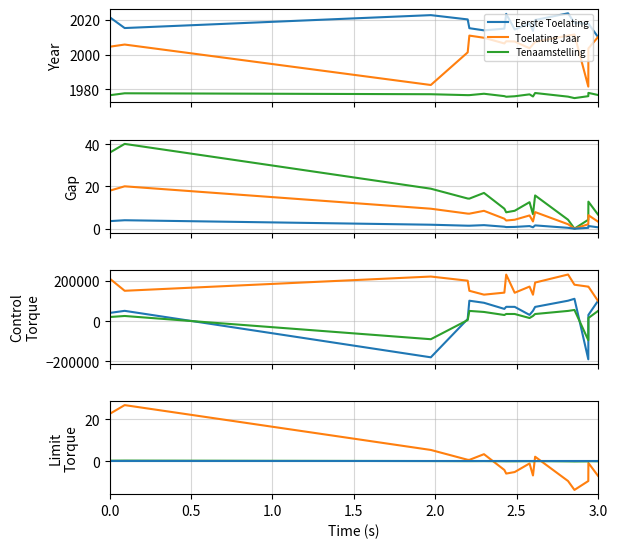

In datum_eerste_toelating, how many points are higher than both neighbors (excluding endpoints)?

4